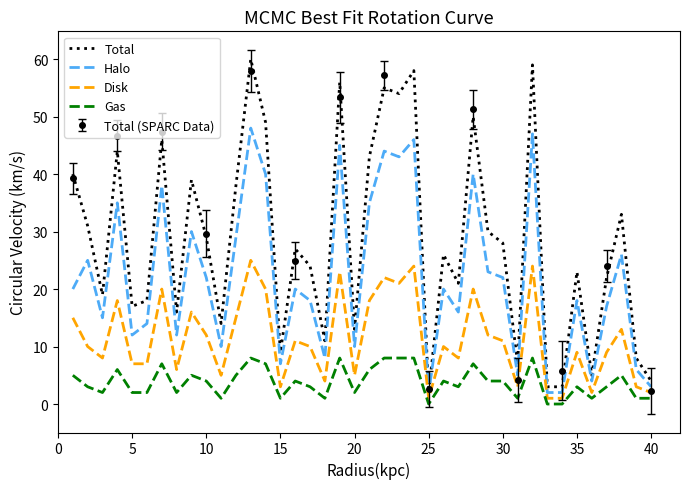

Is it true that Halo equals 3 at 40?

True